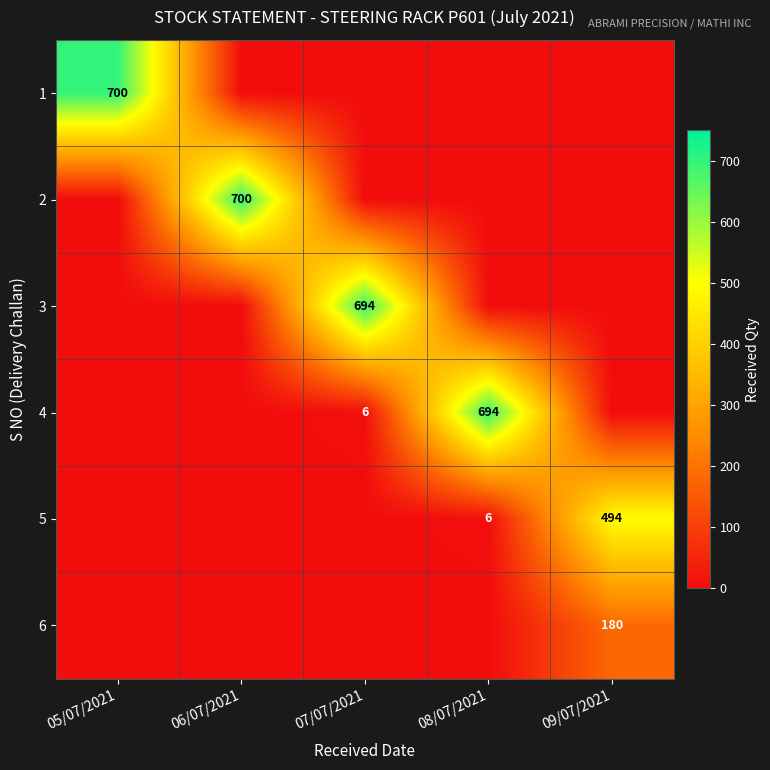

Is it true that 1 equals 700 at 05/07/2021?

True